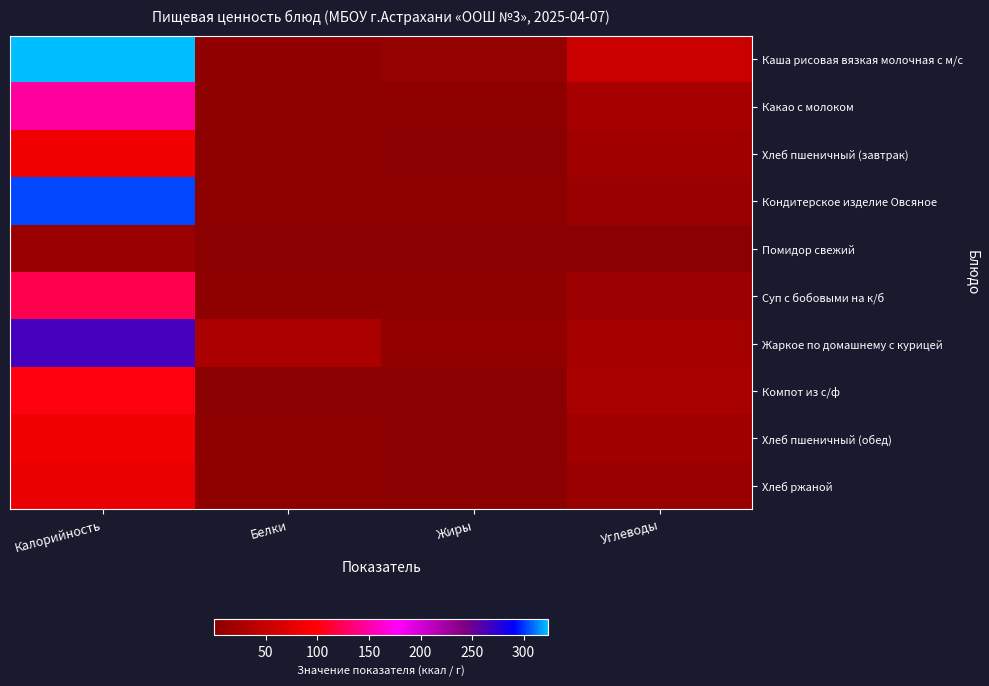

Which series has the largest total across all categories?

Каша рисовая вязкая молочная с м/с